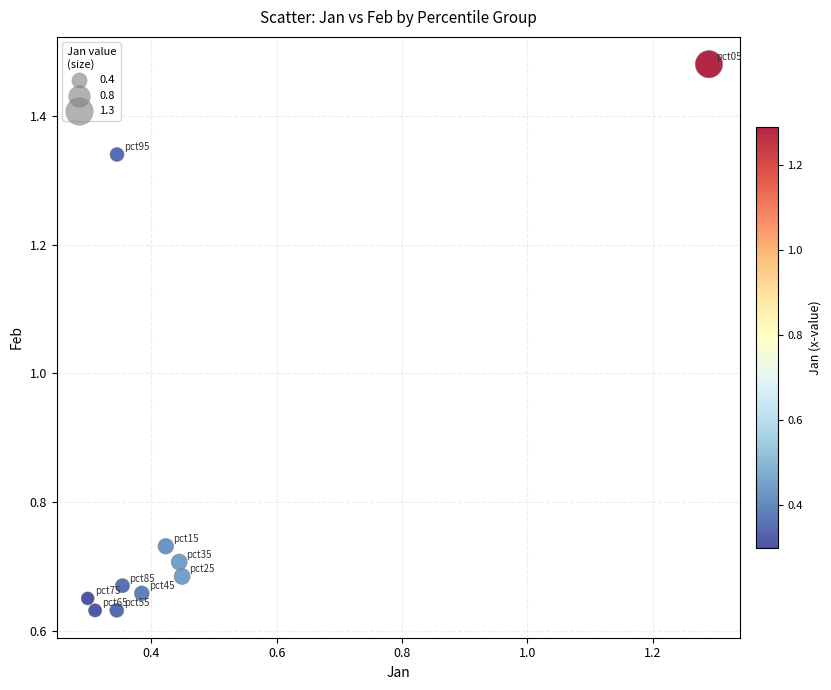

What is the range of X values (max minus min)?

1.0